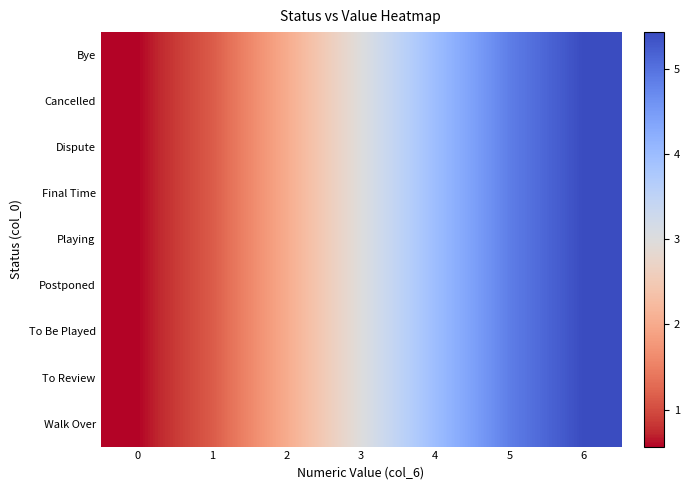

Count the number of categories in the chart.

7